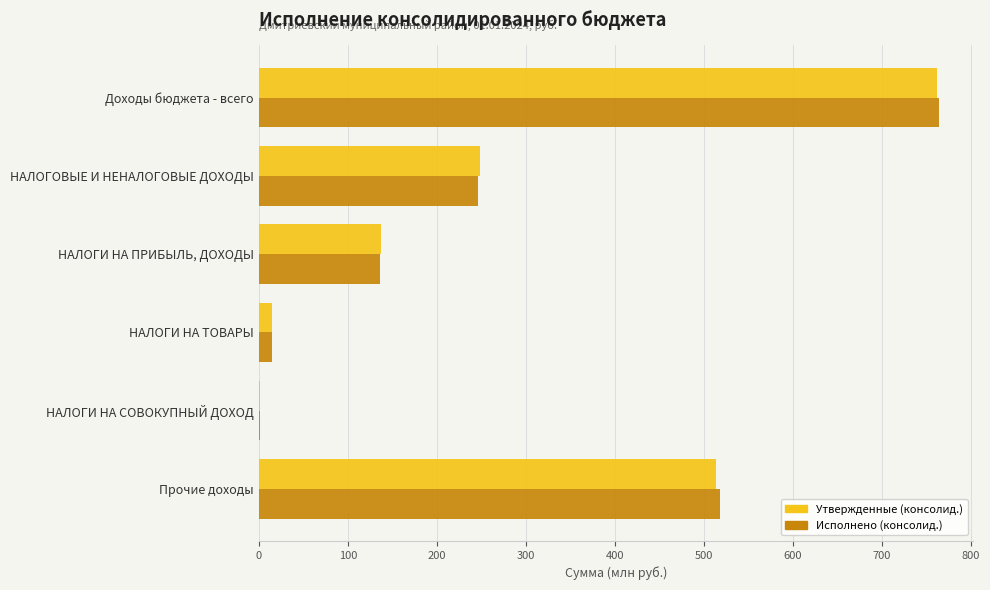

What is the highest value of the Исполнено (консолид.) series?

764.1